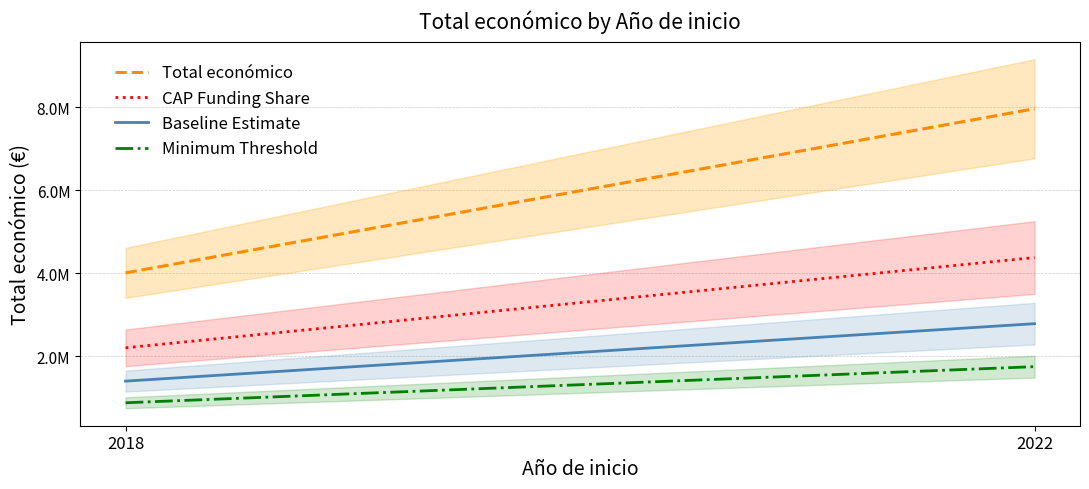

Does the chart have visible grid lines?

Yes